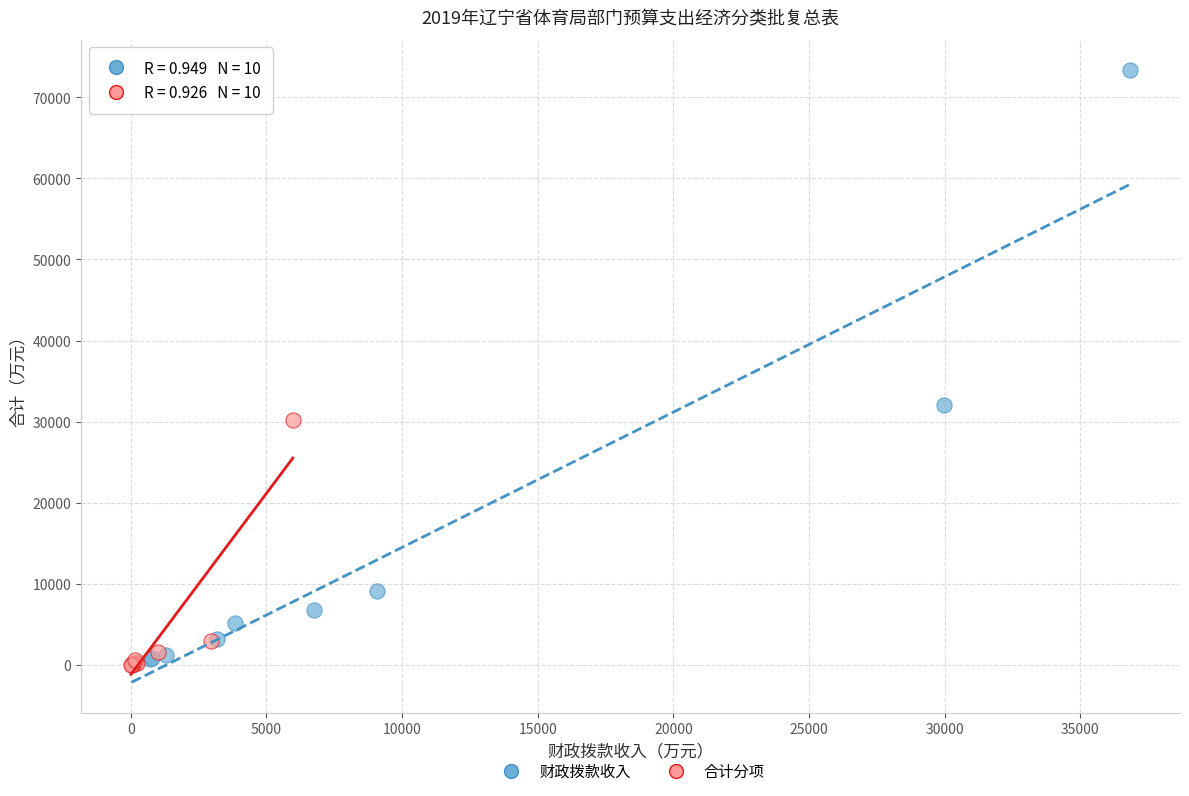

Which series has the largest Y range (max minus min)?

财政拨款收入